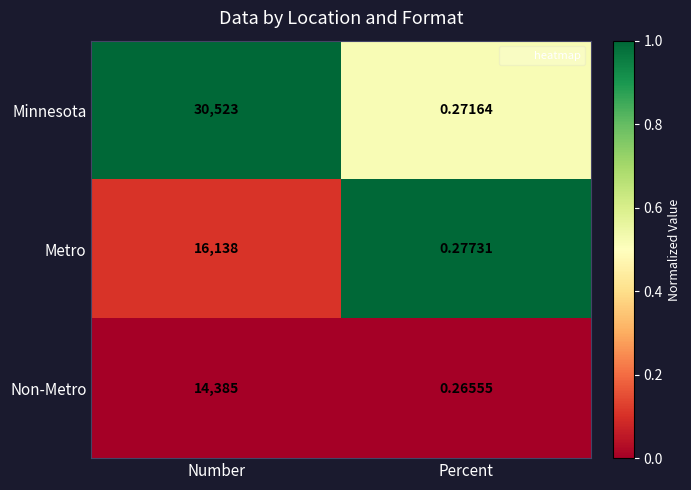

Where is Non-Metro nearest to the value 7192?

Percent